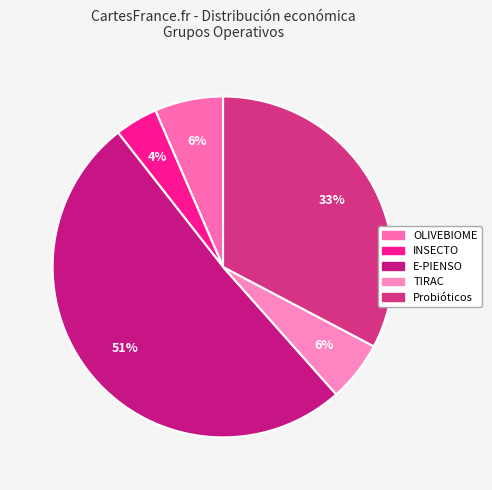

Count the number of slices in the pie.

5